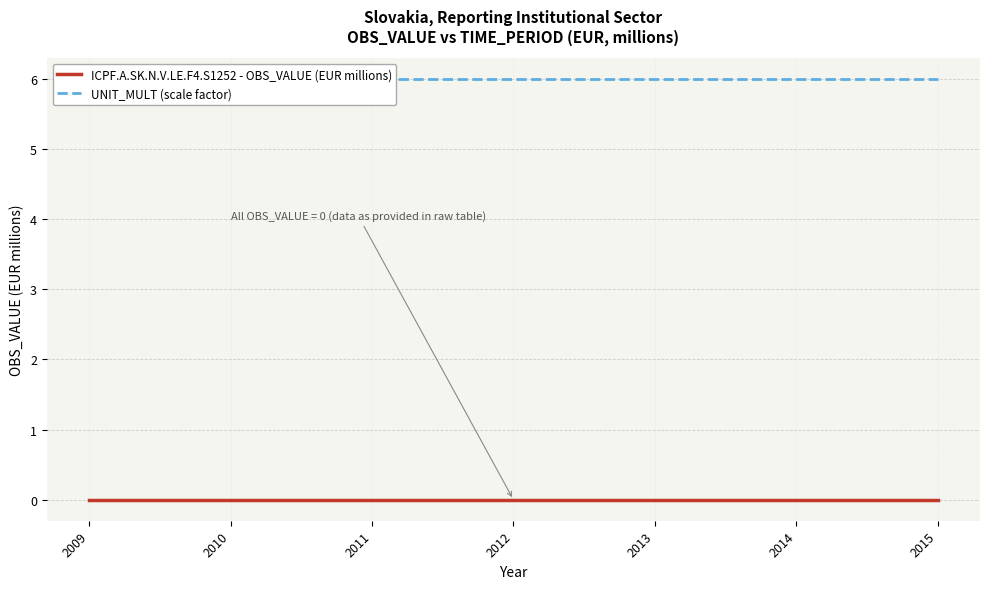

How many series are shown in this chart?

2